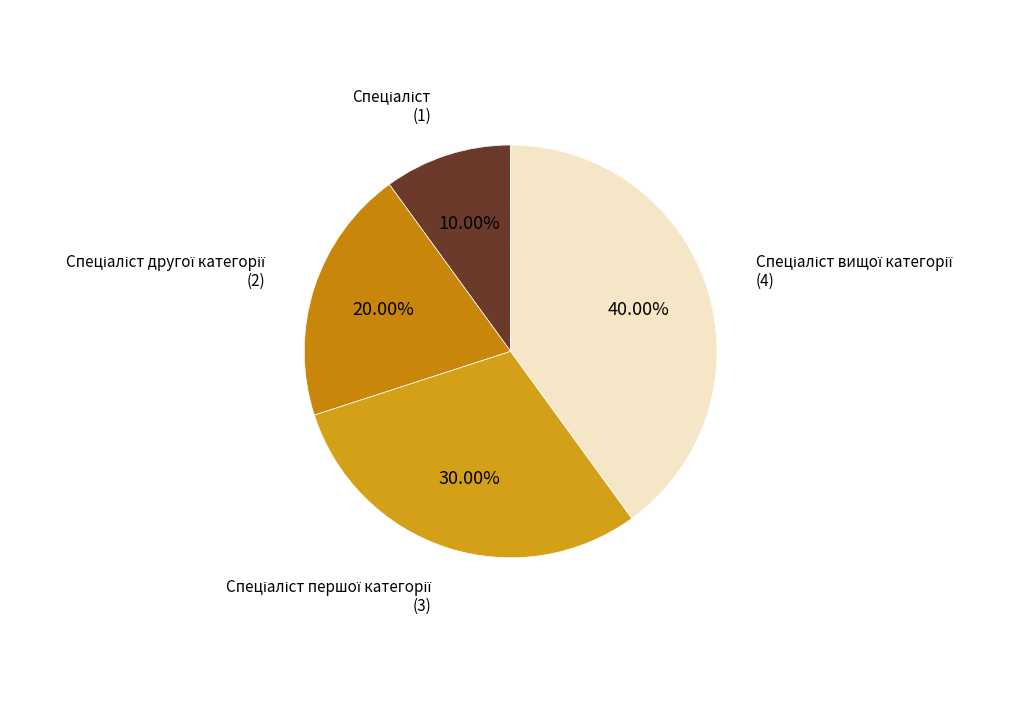

Count the number of slices in the pie.

4